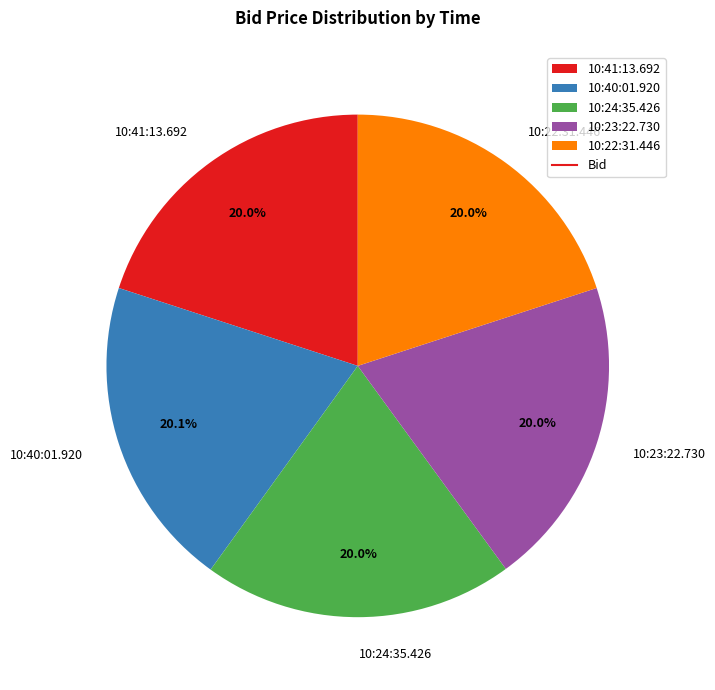

Does 10:41:13.692 represent more than half of the total?

No